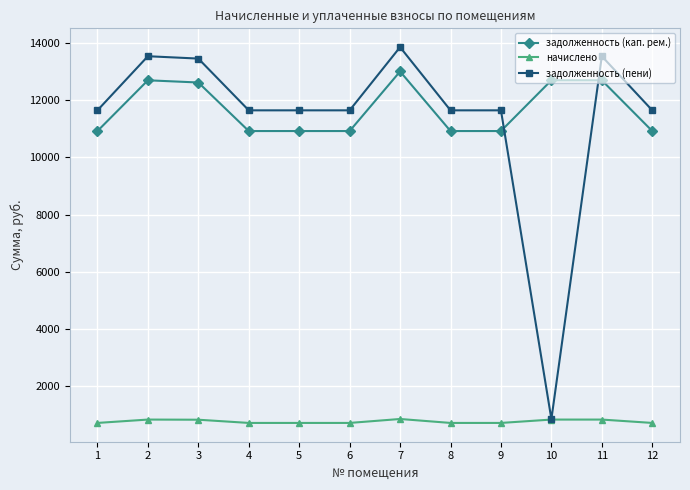

What is the total value across all series at 3?

26888.2